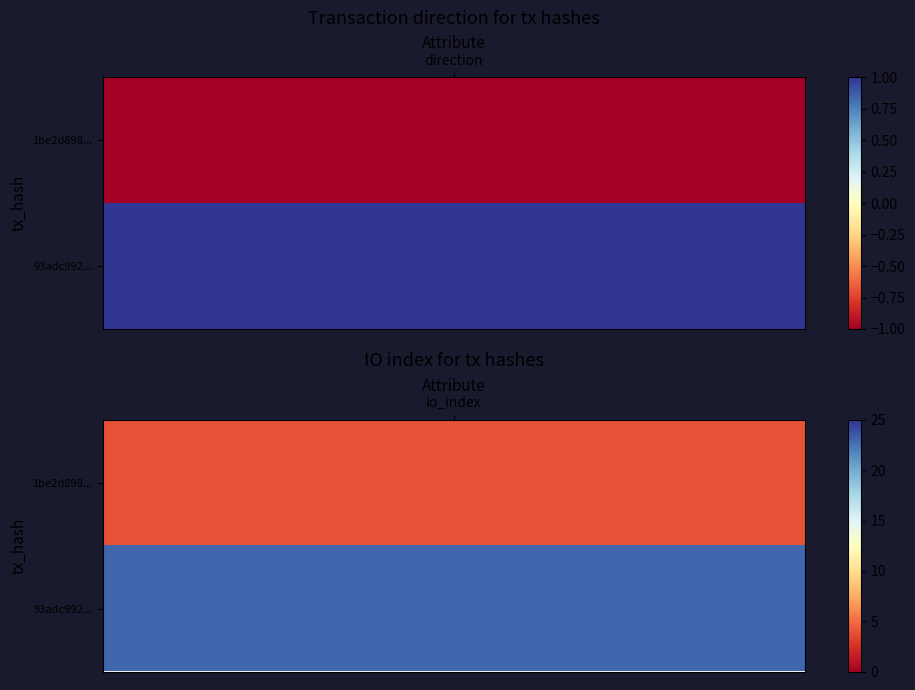

What is the average value of the 93adc992e3780971a508c741faac274f1b6b151 series?

12